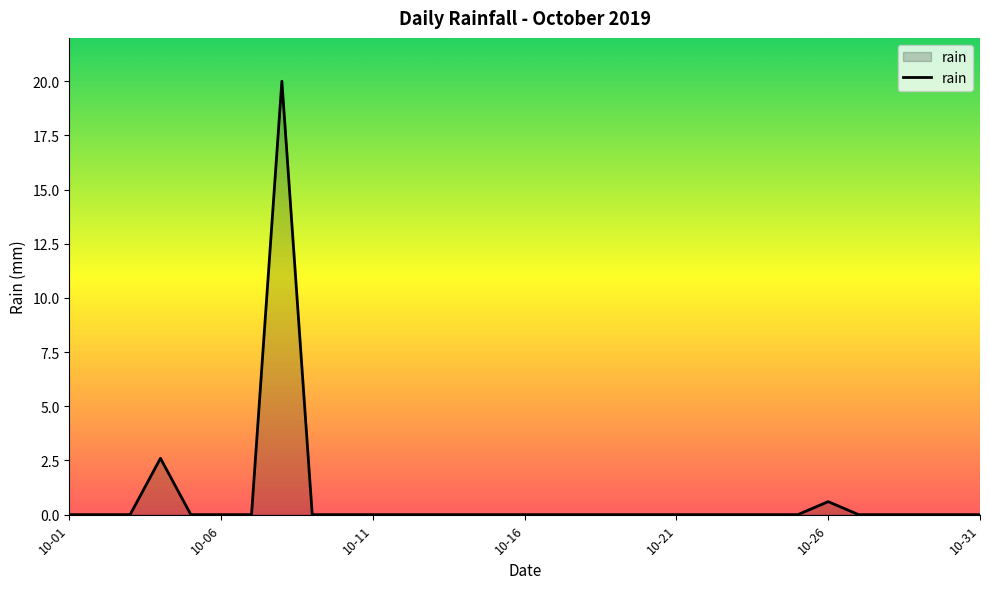

What is the difference between the maximum and minimum values?

20.0